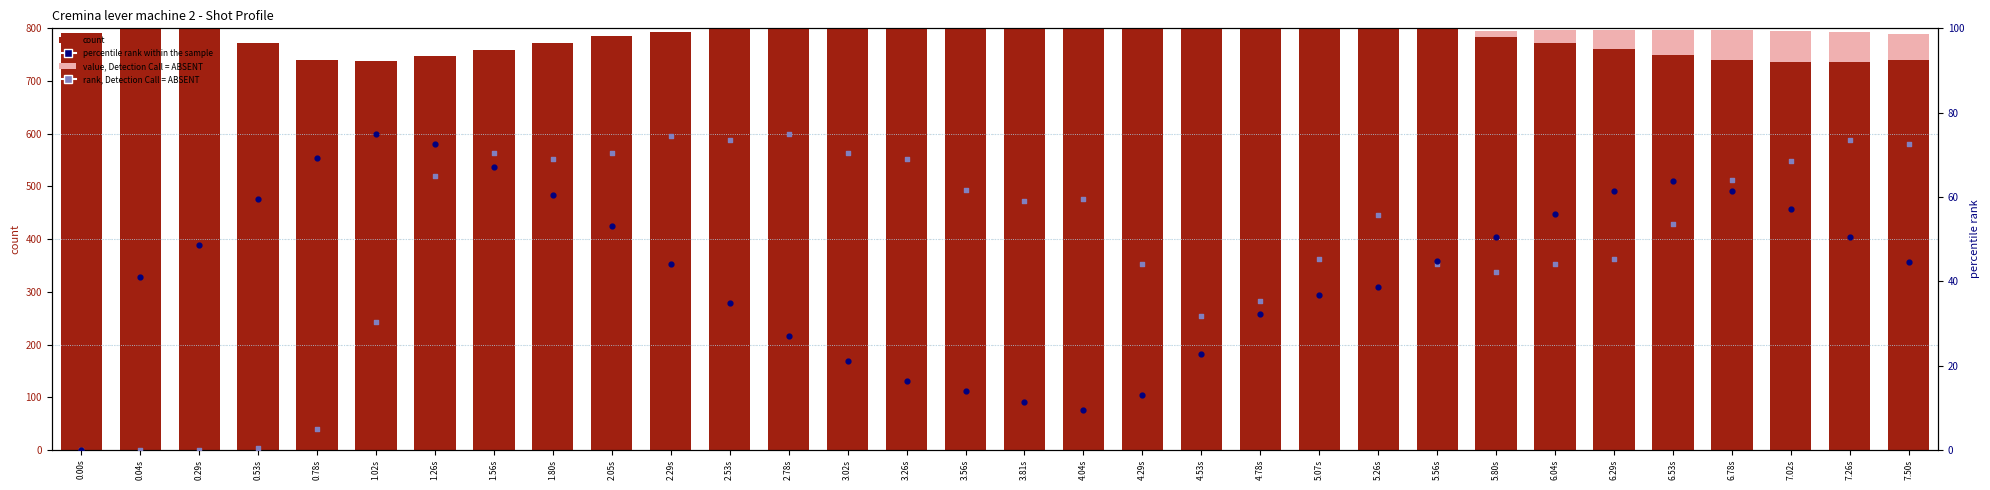

At which category is the sum across all series the highest?

5.26s